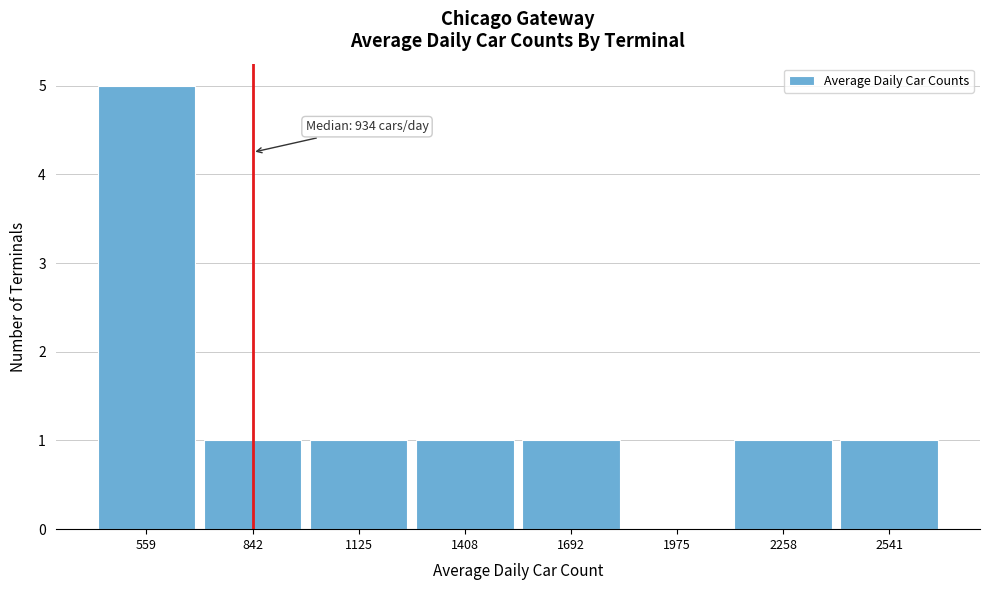

Reading left to right, extract all data points from this chart.

559=5	842=1	1125=1	1408=1	1692=1	1975=0	2258=1	2541=1